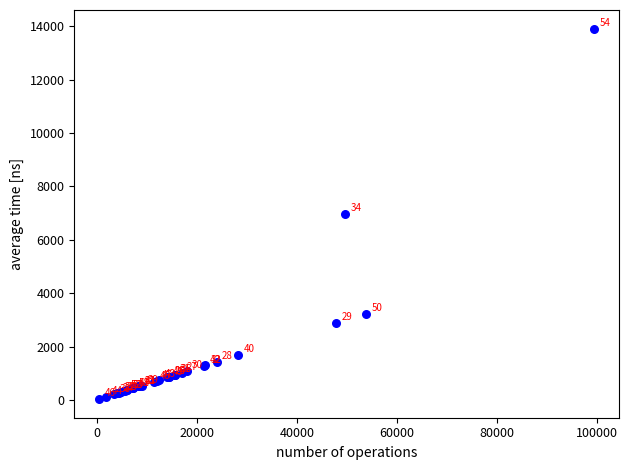

What Y value in the scatter plot is closest to 6972?

6958.3